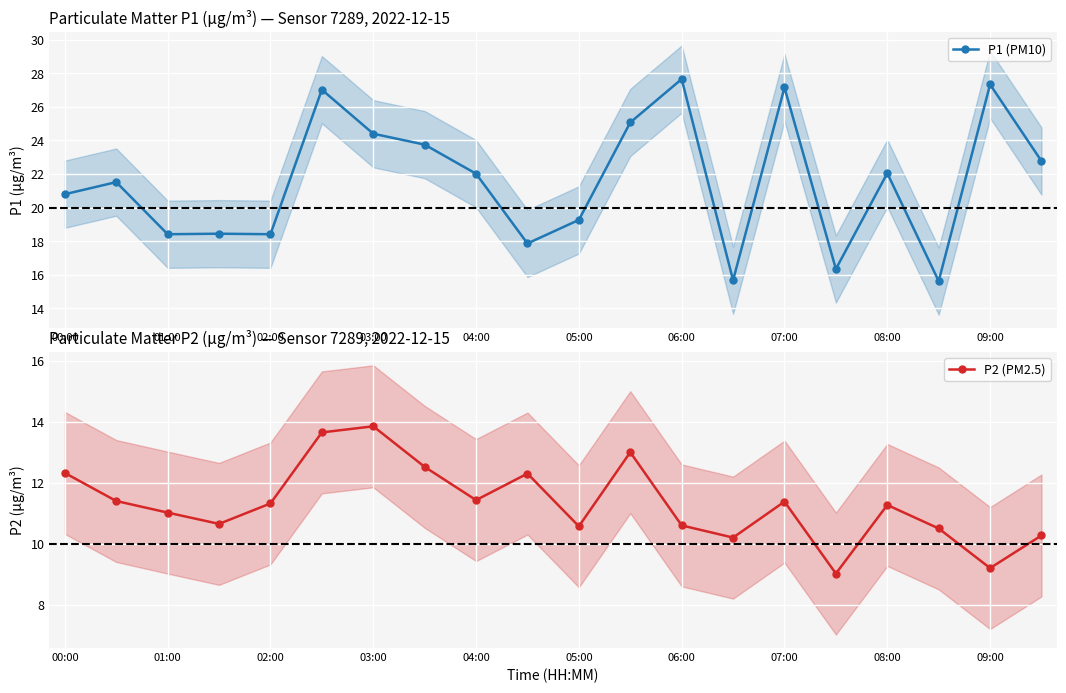

Where is the first local maximum for P2 (PM2.5)?

03:00